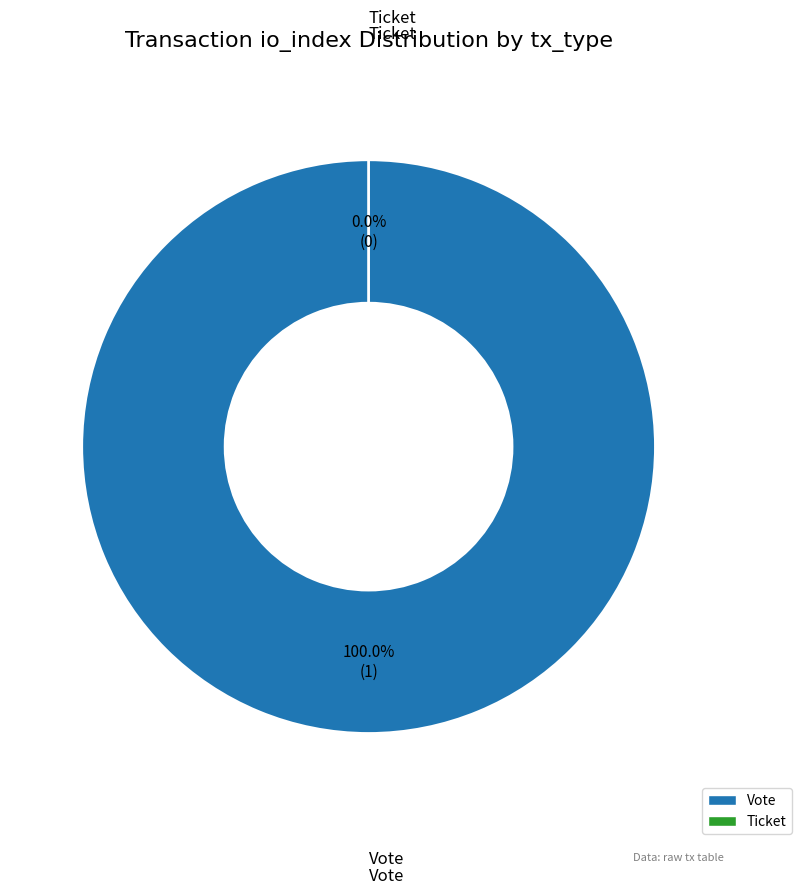

How many slices are in this pie chart?

2